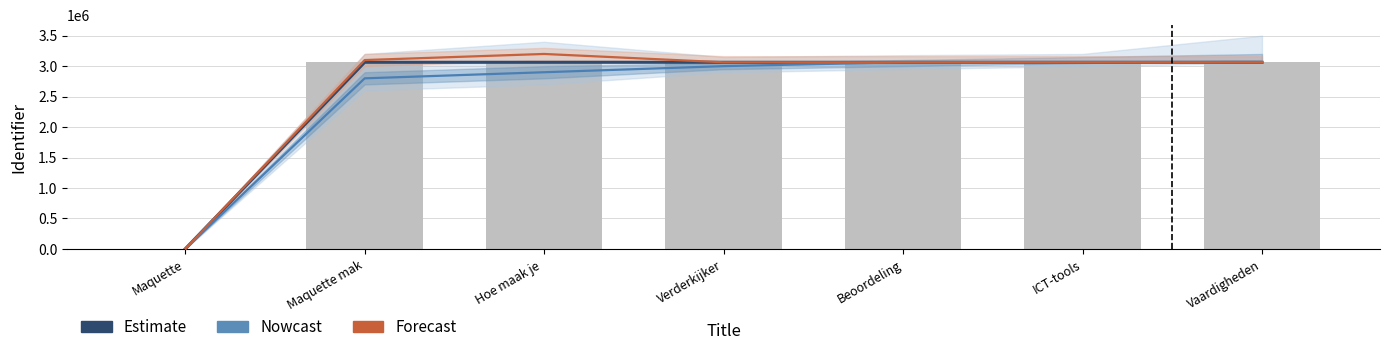

The Forecast series shows 1429595 at ICT-tools. True or false?

False